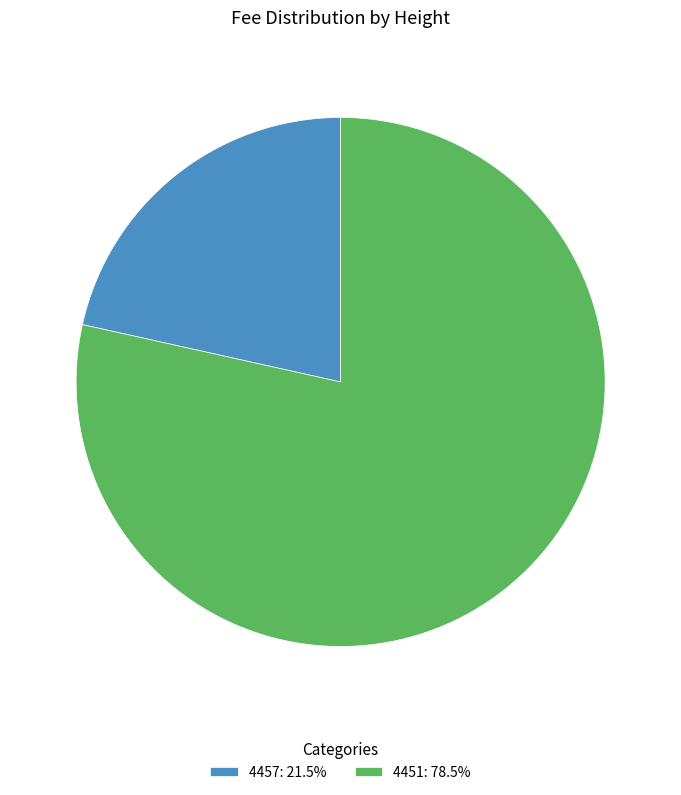

Which slice is the smallest?

4457